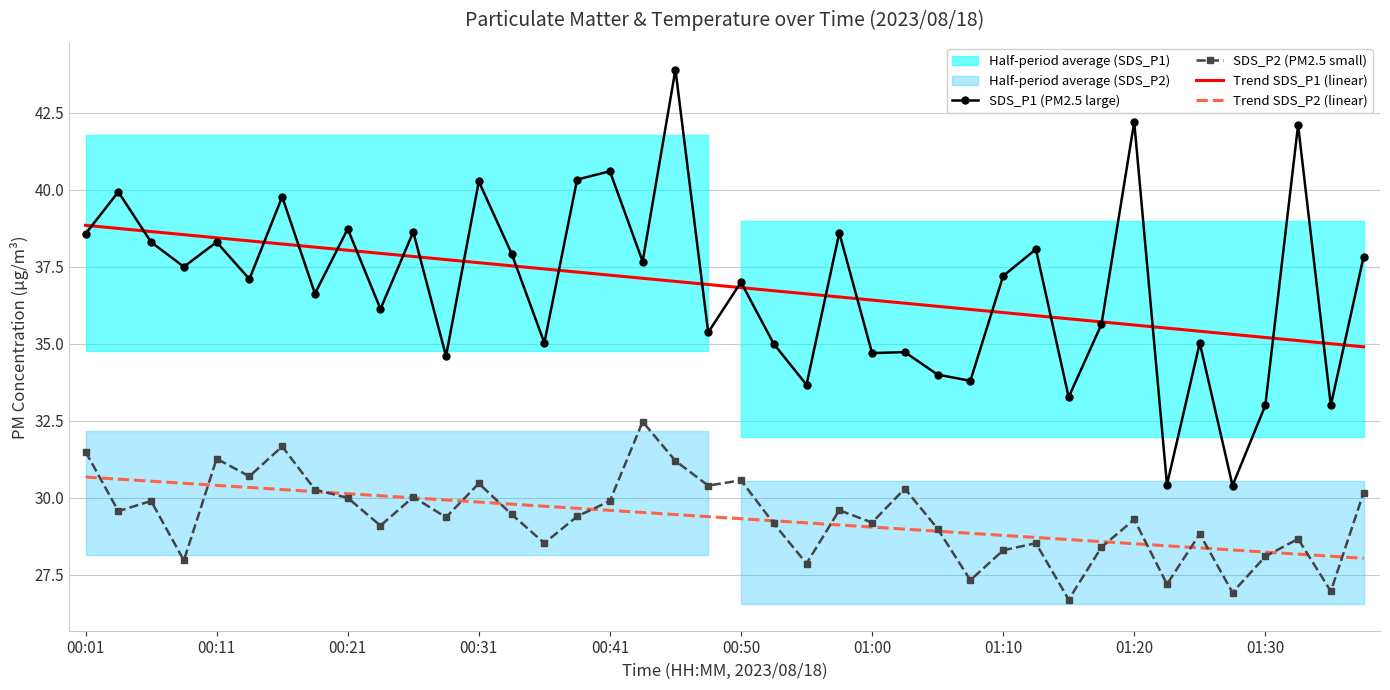

The Trend SDS_P1 (linear) series shows 36.3 at 25. True or false?

True